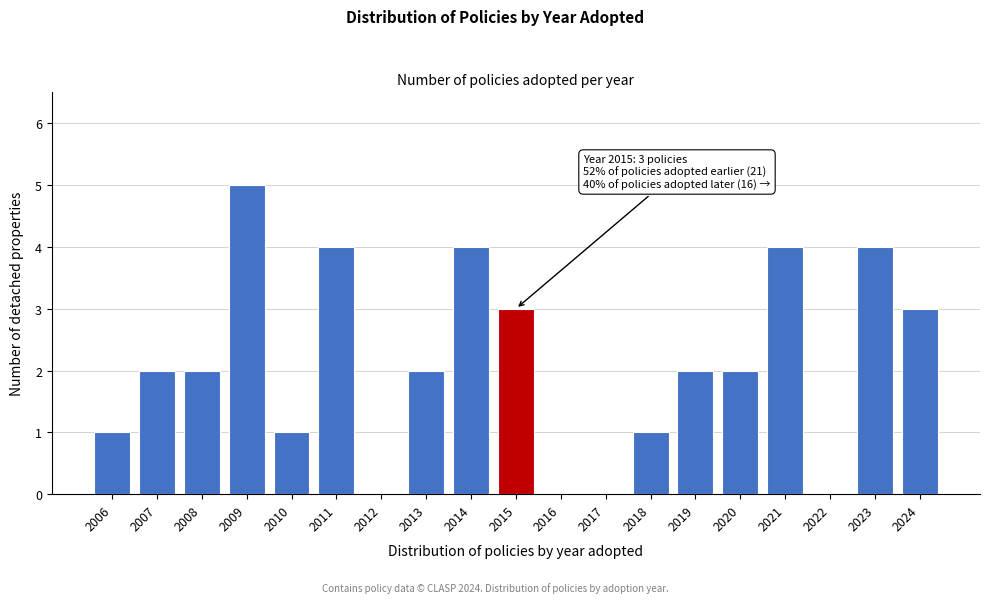

Reading right to left, transcribe all the data shown in this chart.

2024=3	2023=4	2022=0	2021=4	2020=2	2019=2	2018=1	2017=0	2016=0	2015=3	2014=4	2013=2	2012=0	2011=4	2010=1	2009=5	2008=2	2007=2	2006=1